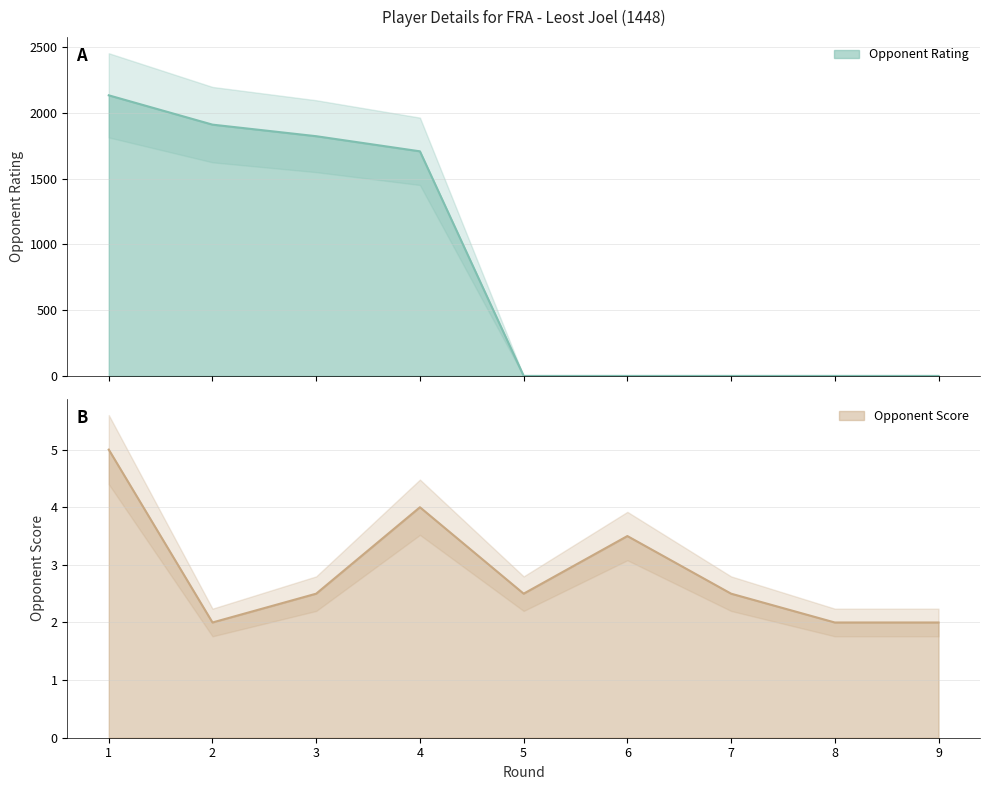

Does the chart have visible grid lines?

Yes